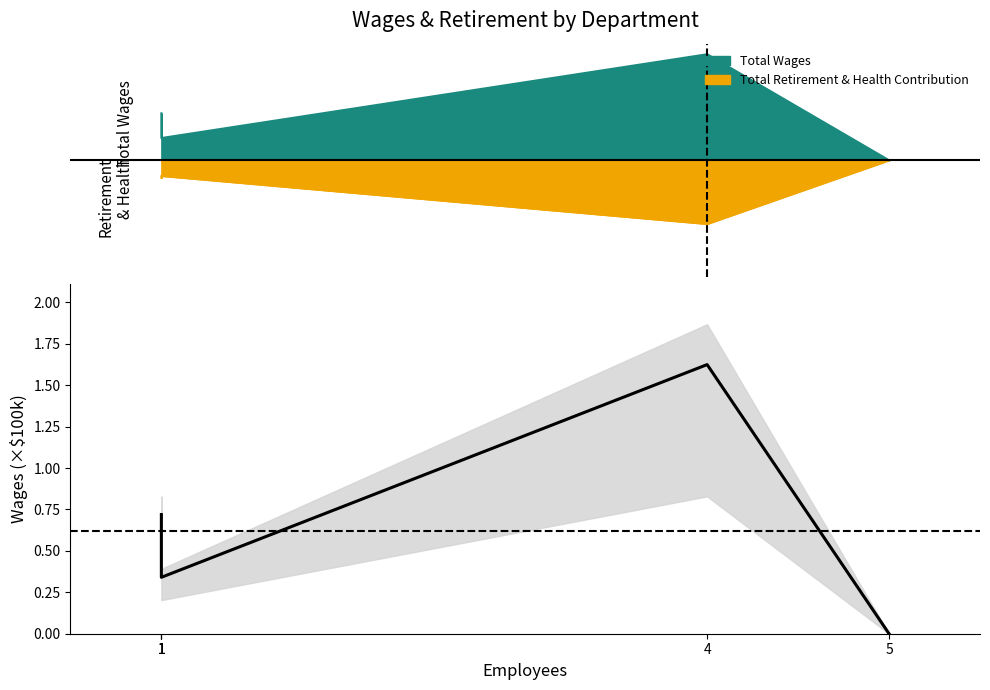

Reading left to right, extract all data points from this chart.

0.7	0.4	0.3	1.6	0.0